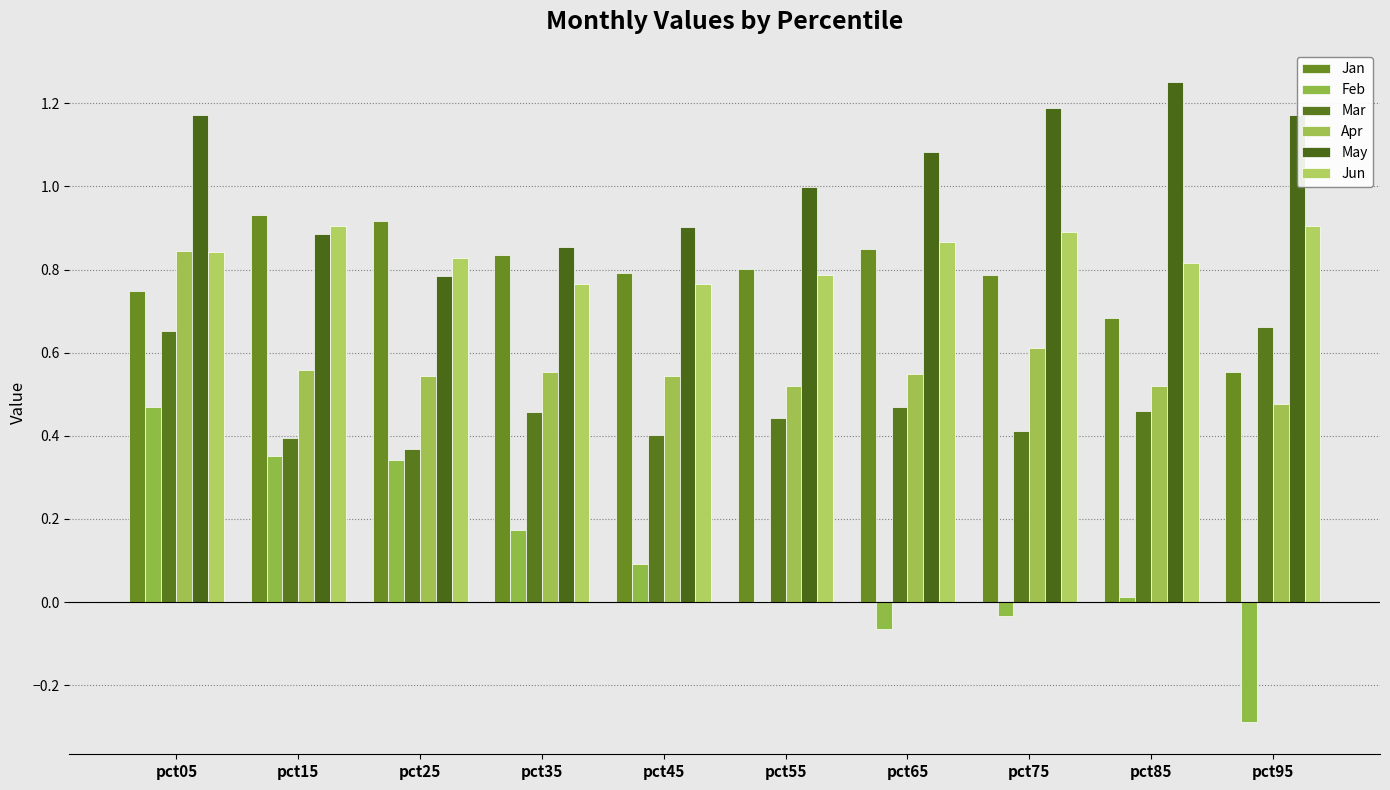

What is the sum of the May values at pct95 and pct35?

2.0